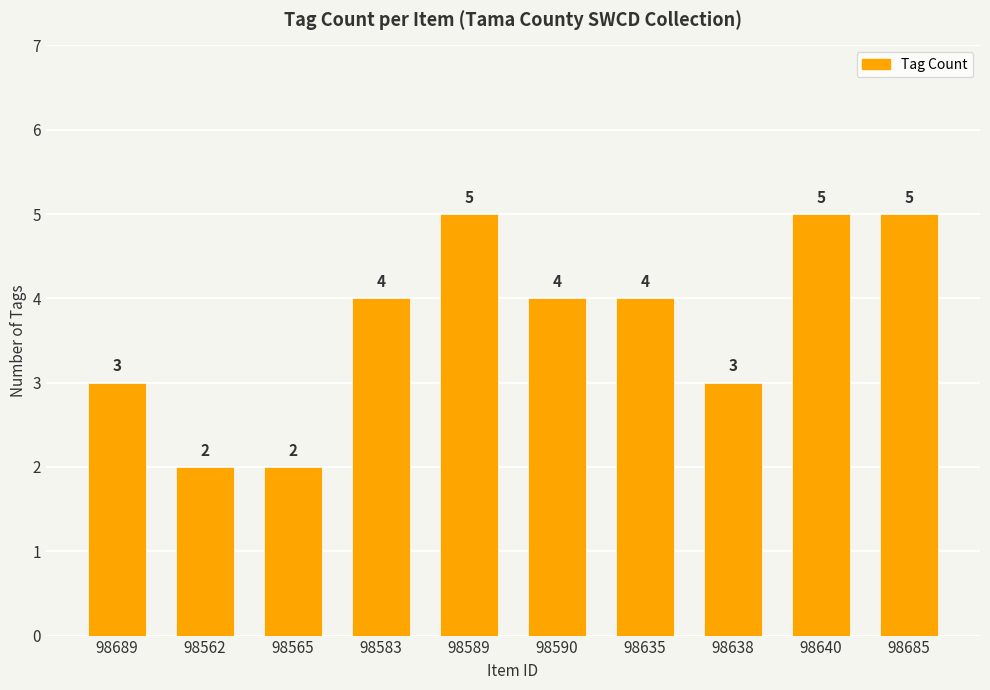

True or false: the data shows 6 at 98635.

False